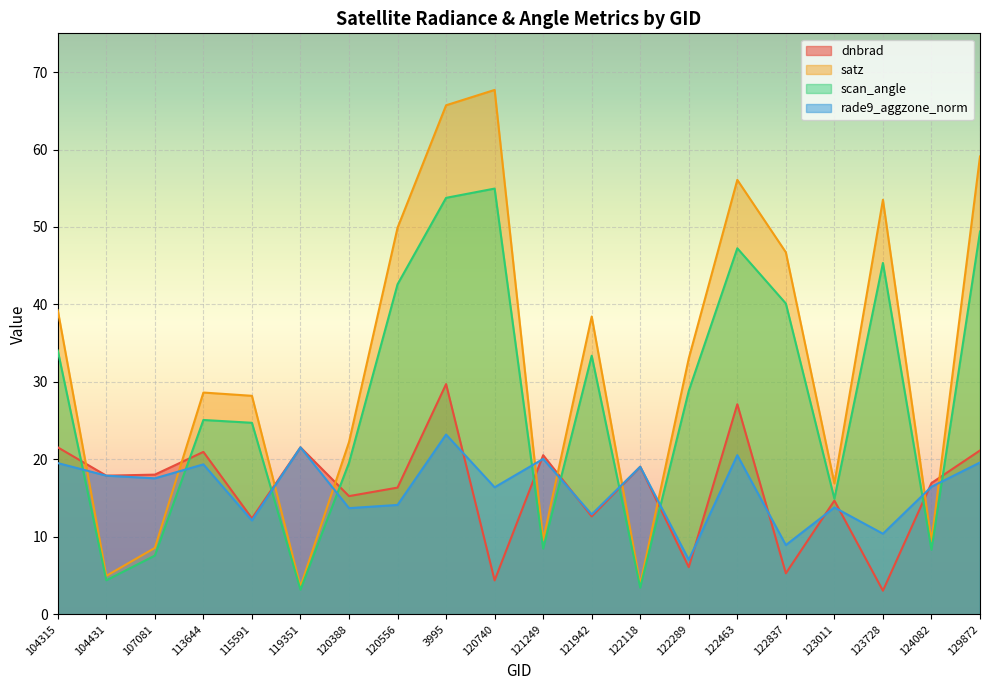

How many interior local peaks does the satz series have?

5